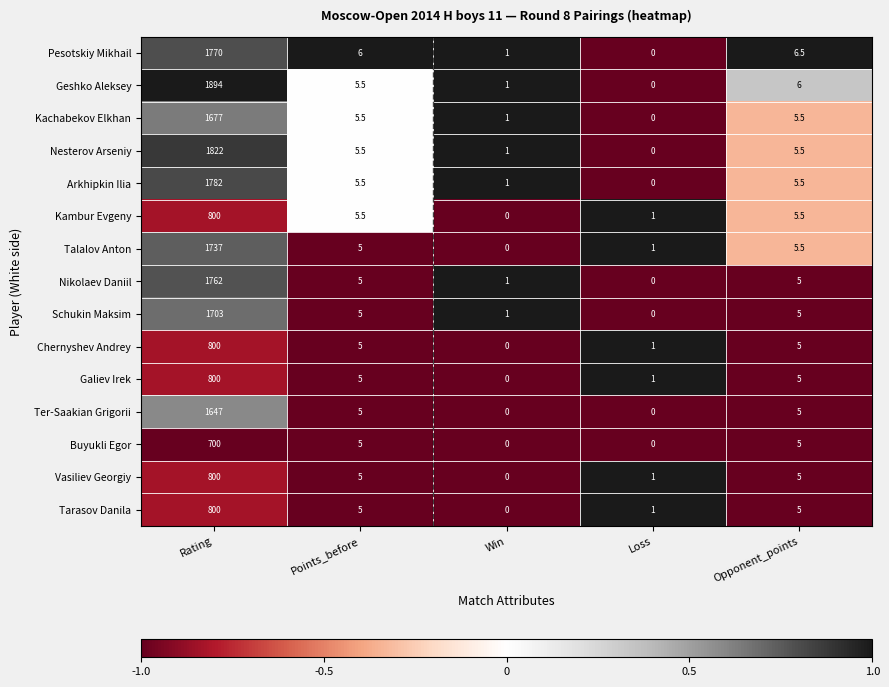

Is the value of Vasiliev Georgiy at Rating greater than the value of Nikolaev Daniil at Rating?

No